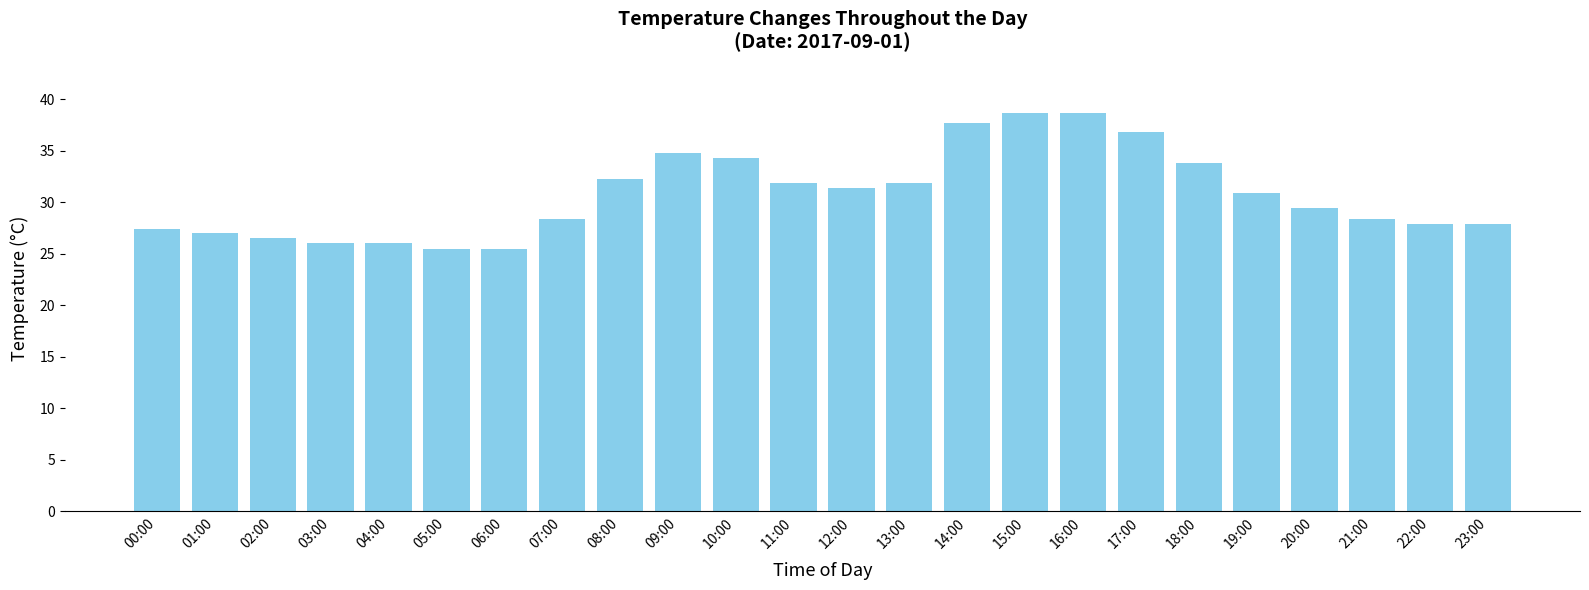

What is the label of the 23rd bar from the right?

01:00